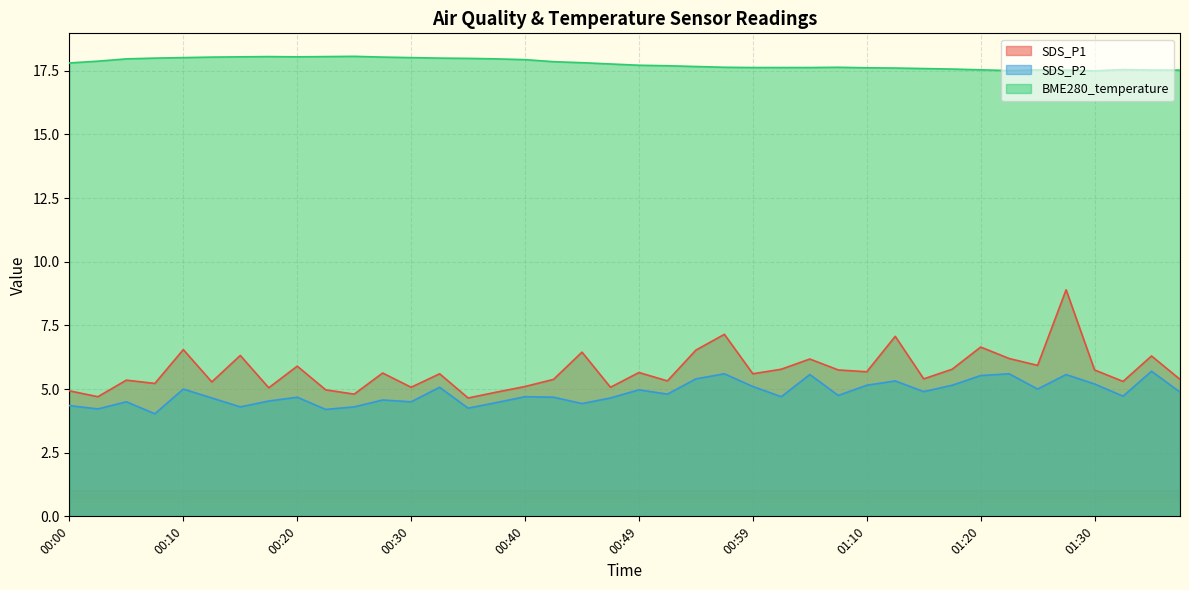

Where is the first local maximum for SDS_P2?

00:05